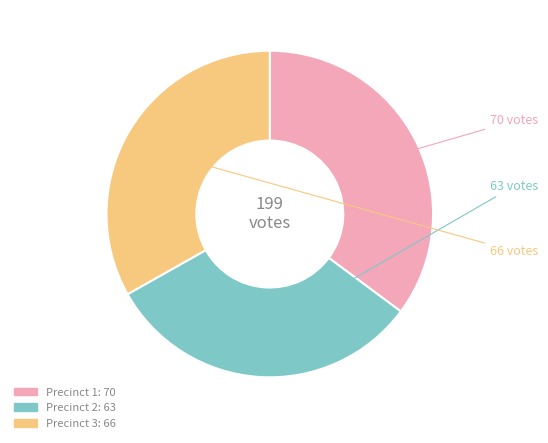

Which slice is the largest?

Precinct 1